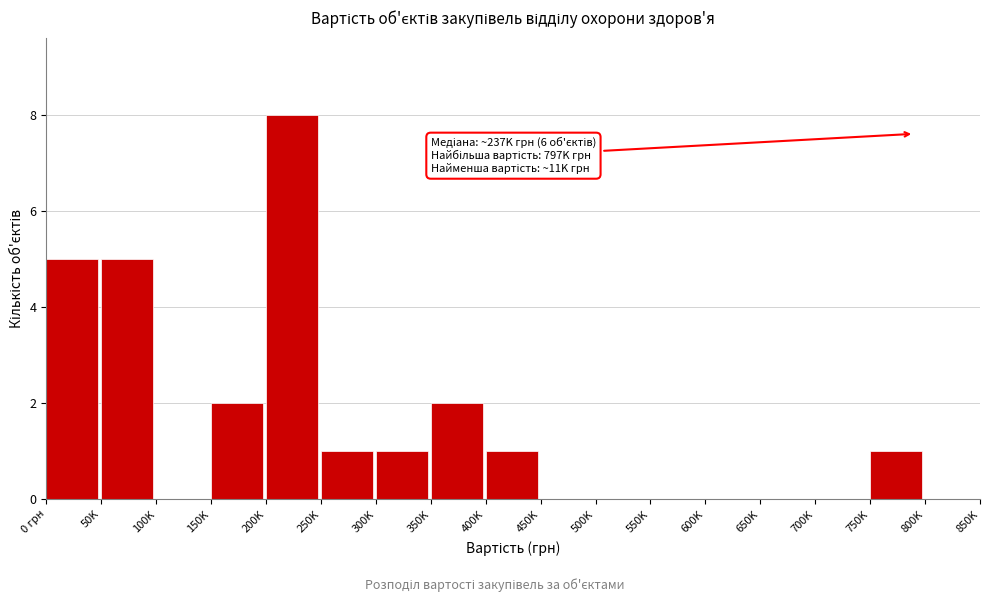

Reading left to right, what are all the values shown in this chart?

0 грн=5	50K=5	100K=0	150K=2	200K=8	250K=1	300K=1	350K=2	400K=1	450K=0	500K=0	550K=0	600K=0	650K=0	700K=0	750K=1	800K=0